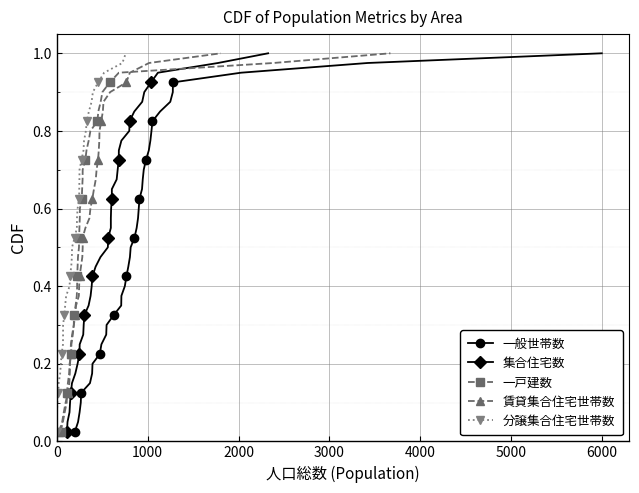

True or false: 集合住宅数 and 賃貸集合住宅世帯数 cross at least once.

False